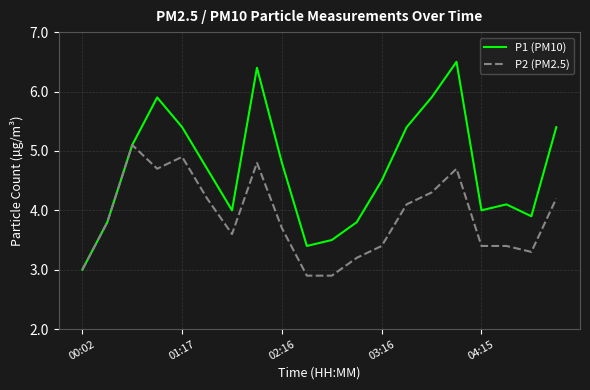

Which series has the widest spread of values?

P1 (PM10)